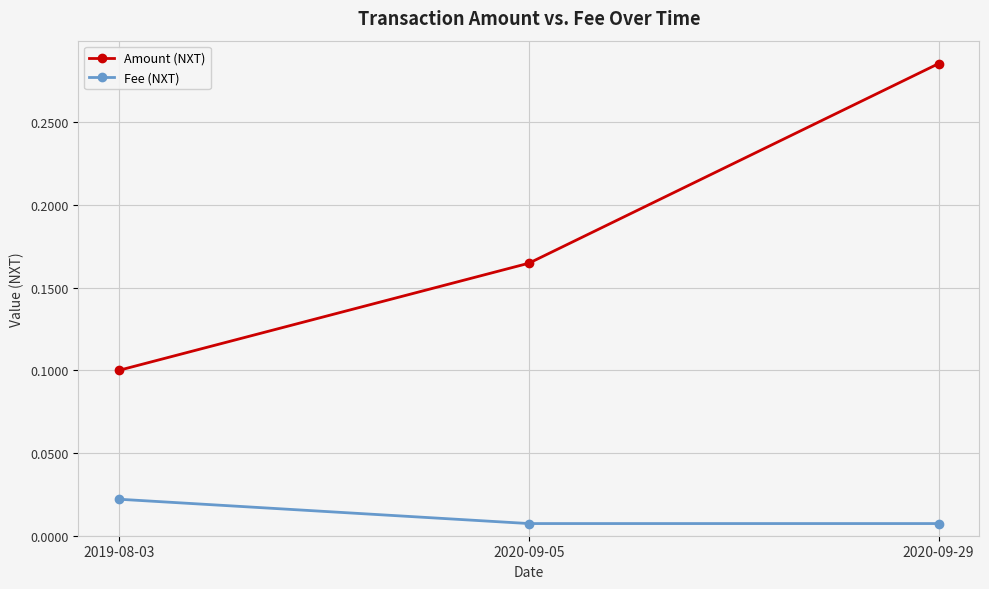

Which category has the highest value in the Amount (NXT) series?

2020-09-29